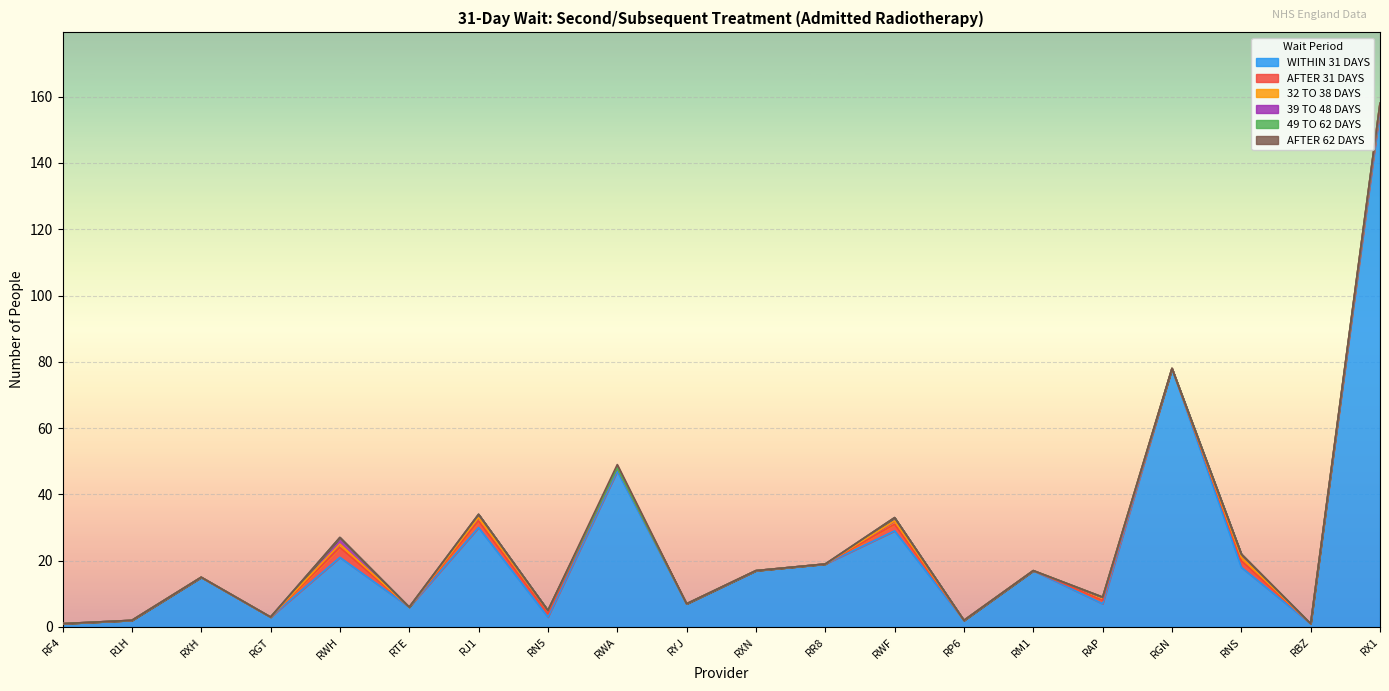

What is the difference between the maximum and second lowest values in the WITHIN 31 DAYS series?

155